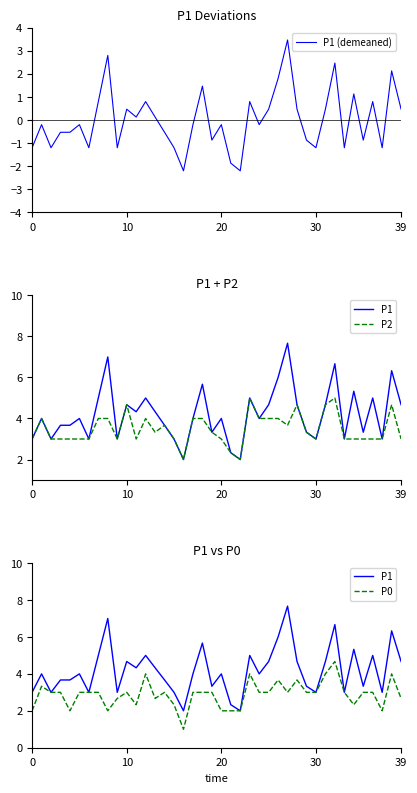

What is the difference between the maximum and minimum values in the P0 series?

3.7